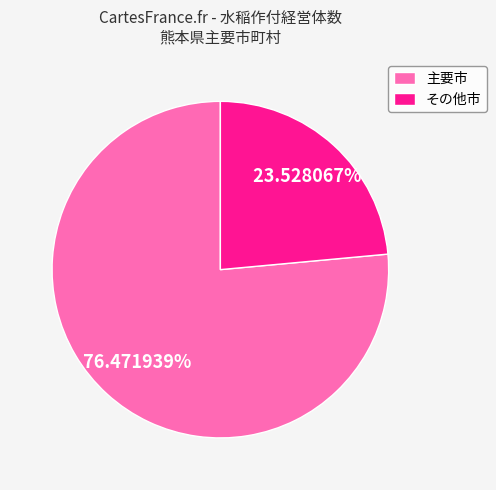

Between その他市 and 主要市, which is larger?

主要市